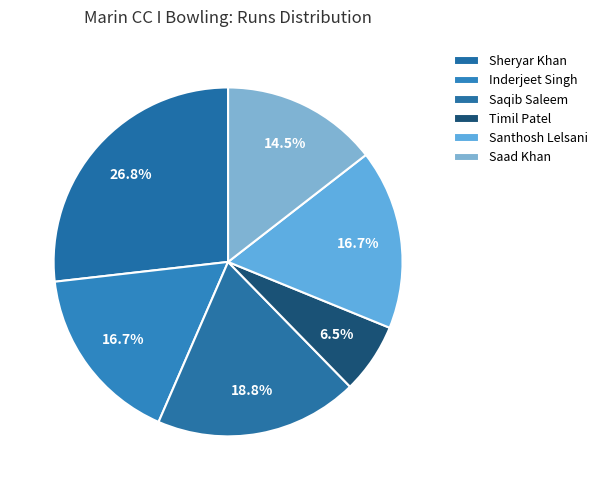

To the nearest percent, what portion does Saqib Saleem represent?

19%